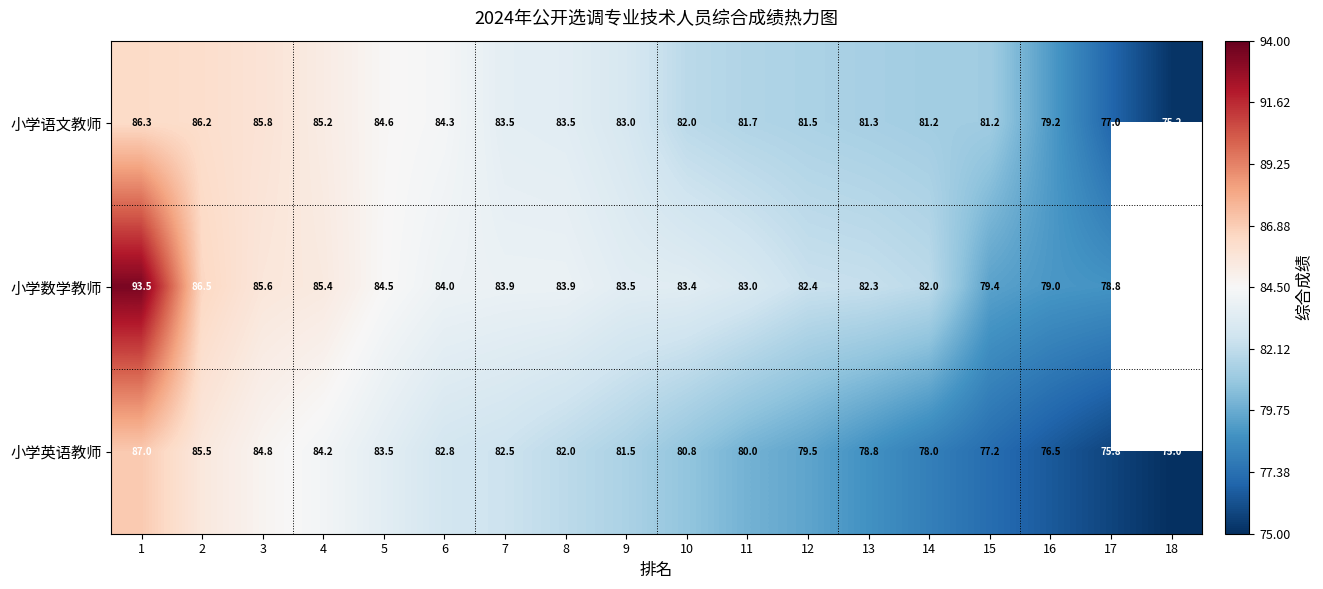

Between 13 and 9, which is larger?

9